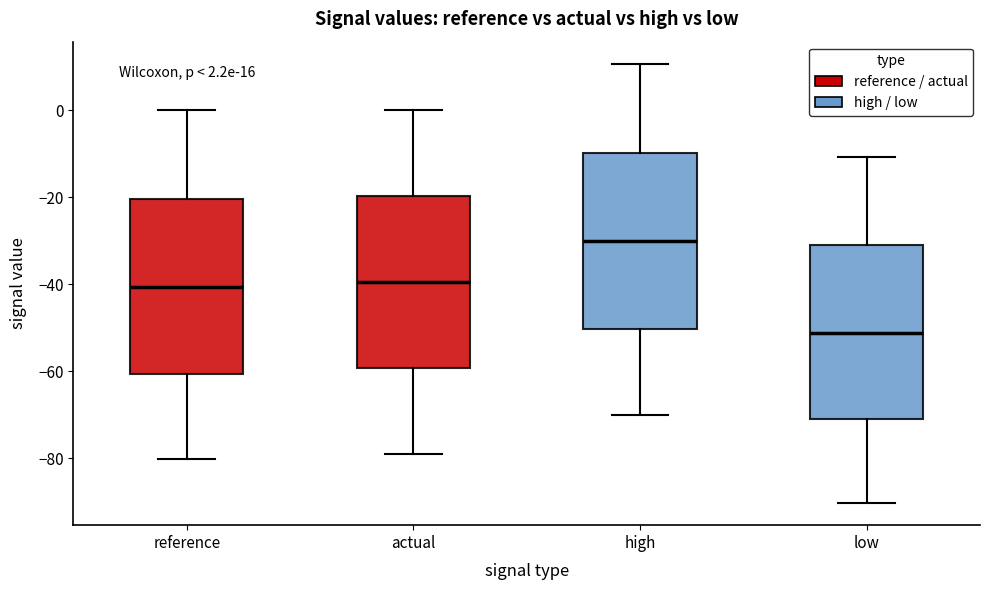

Which box has the lowest median line?

low